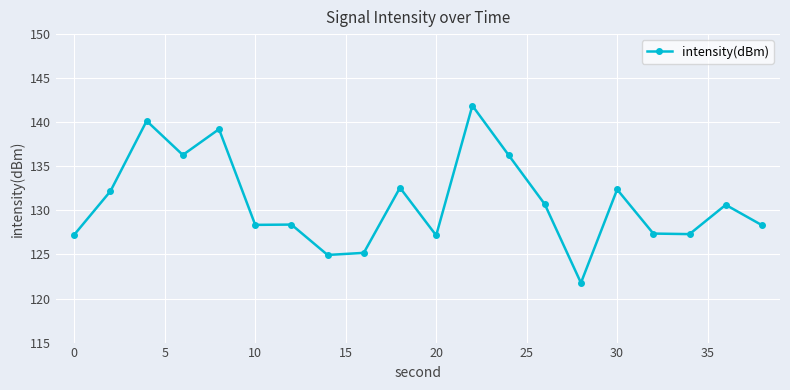

True or false: there are more than 0 points higher than both neighbors.

True